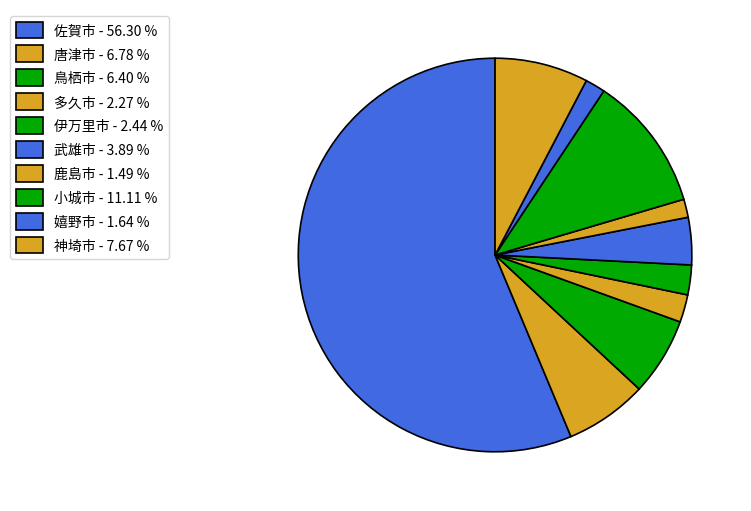

How many segments does this pie chart have?

10